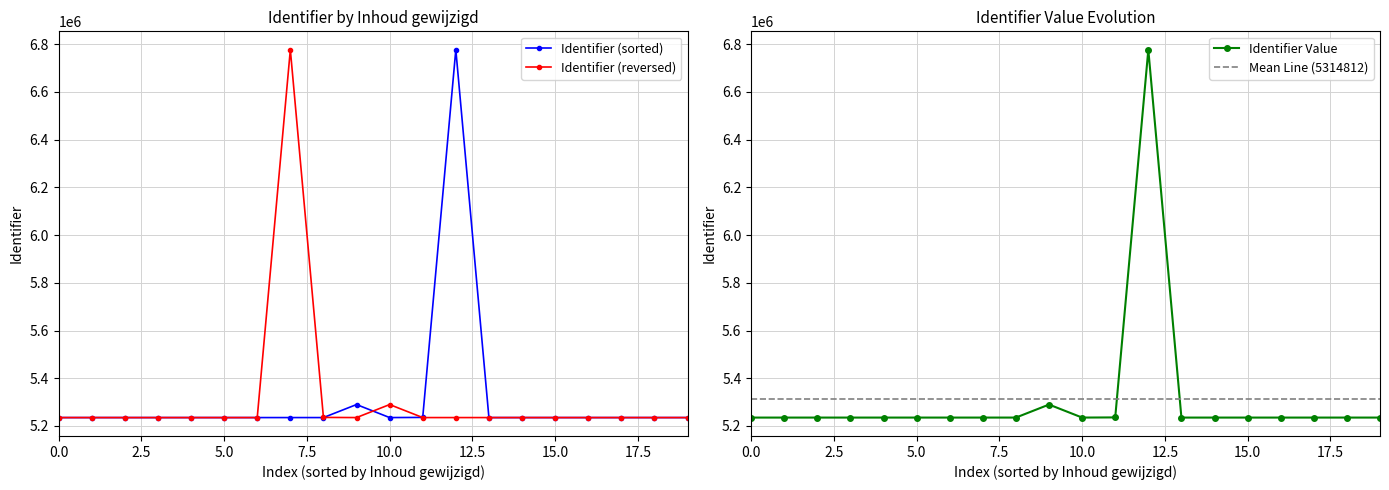

What is the lowest value of the Identifier (sorted) series?

5234914